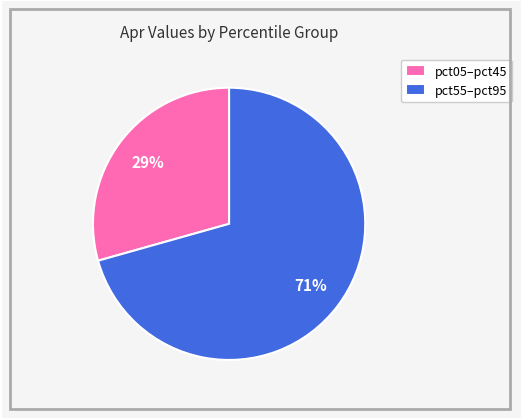

The pct55–pct95 slice represents 61% of the pie. True or false?

False